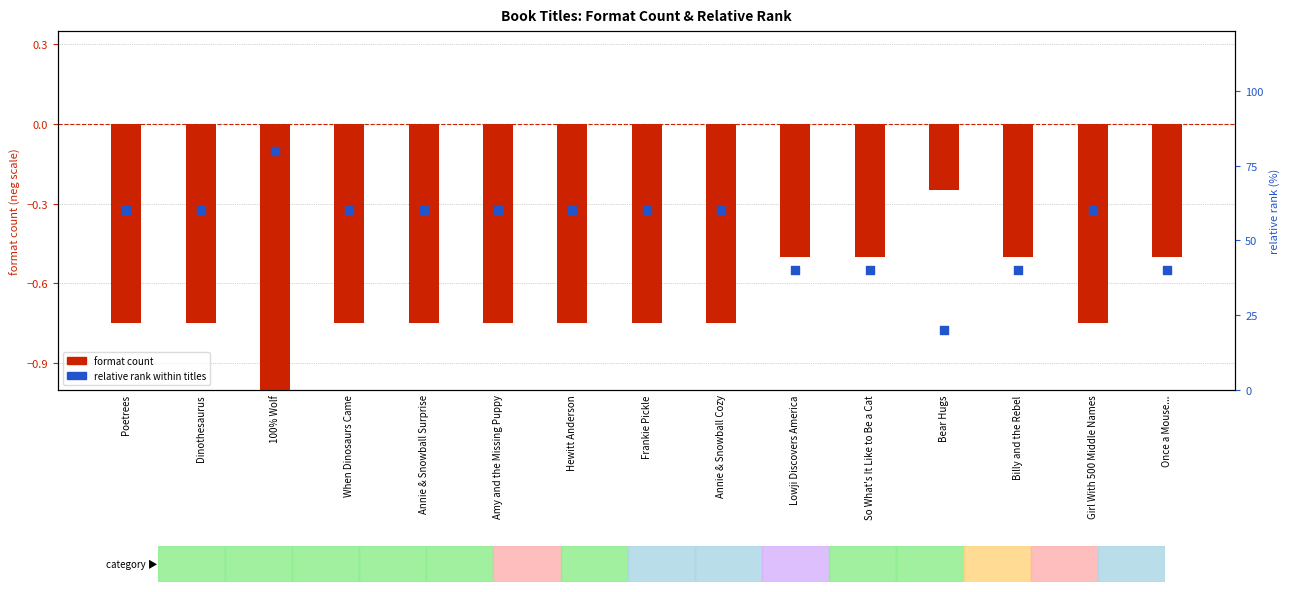

At how many categories does at least one series exceed 0?

15